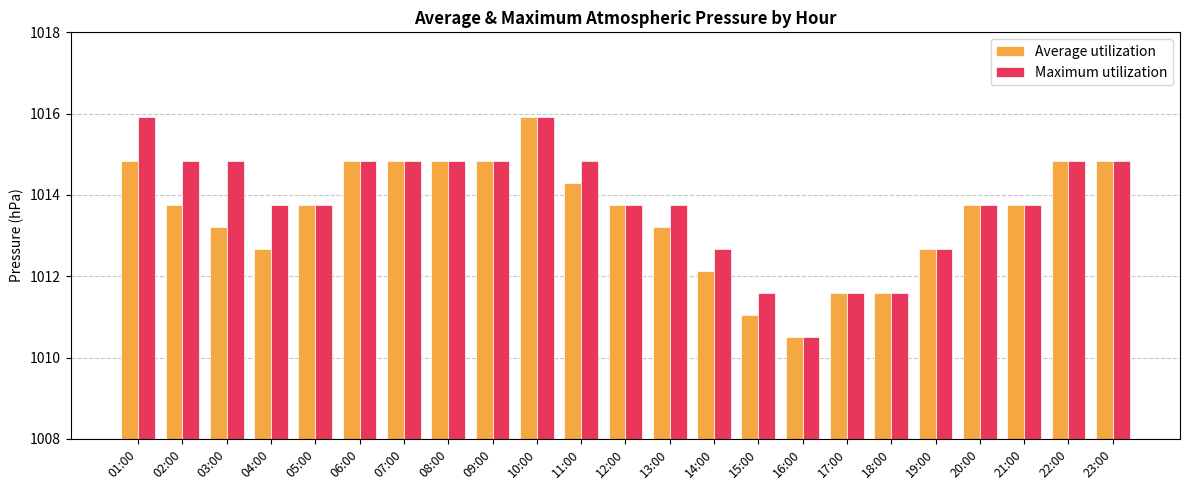

Does the chart contain stacked bars?

No